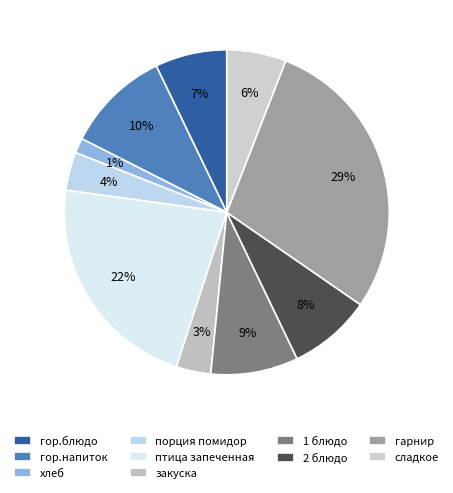

What is the change in value from хлеб to 1 блюдо?

+10.4